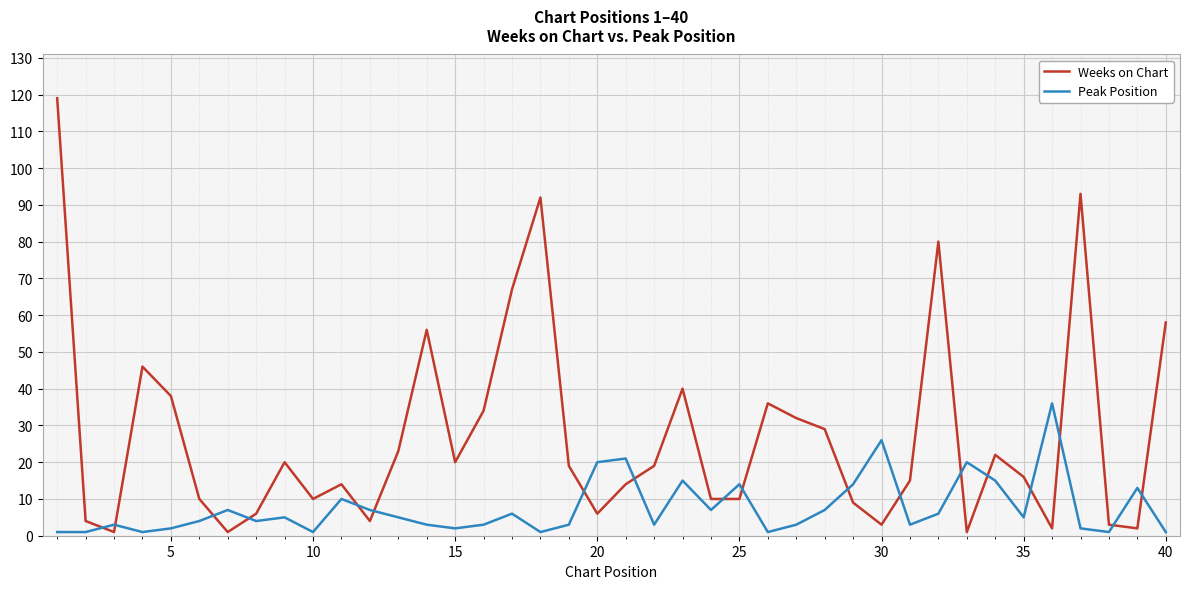

What is the maximum value shown in the chart?

119